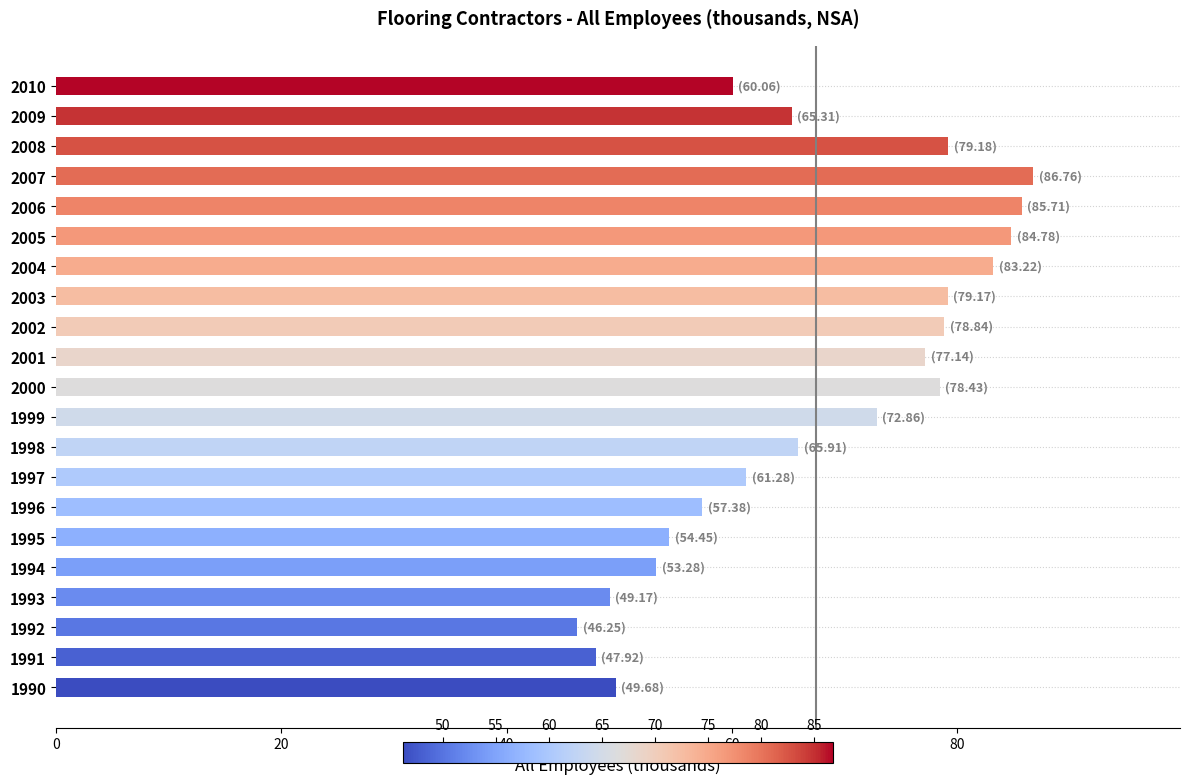

What is the difference between the maximum and minimum values?

40.5